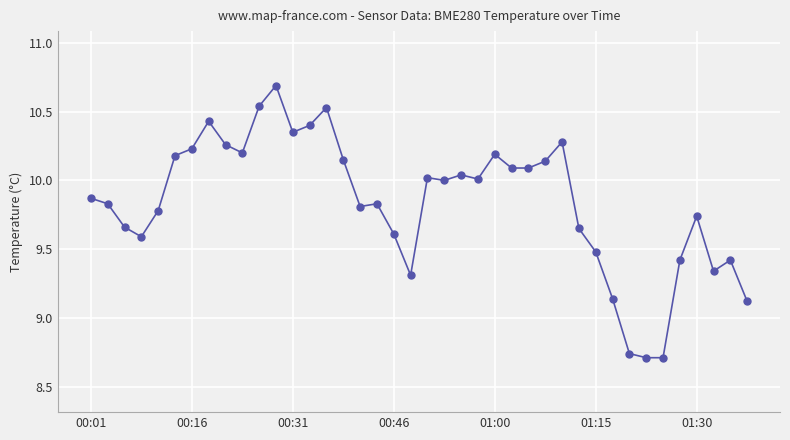

What is the greatest value displayed?

10.7